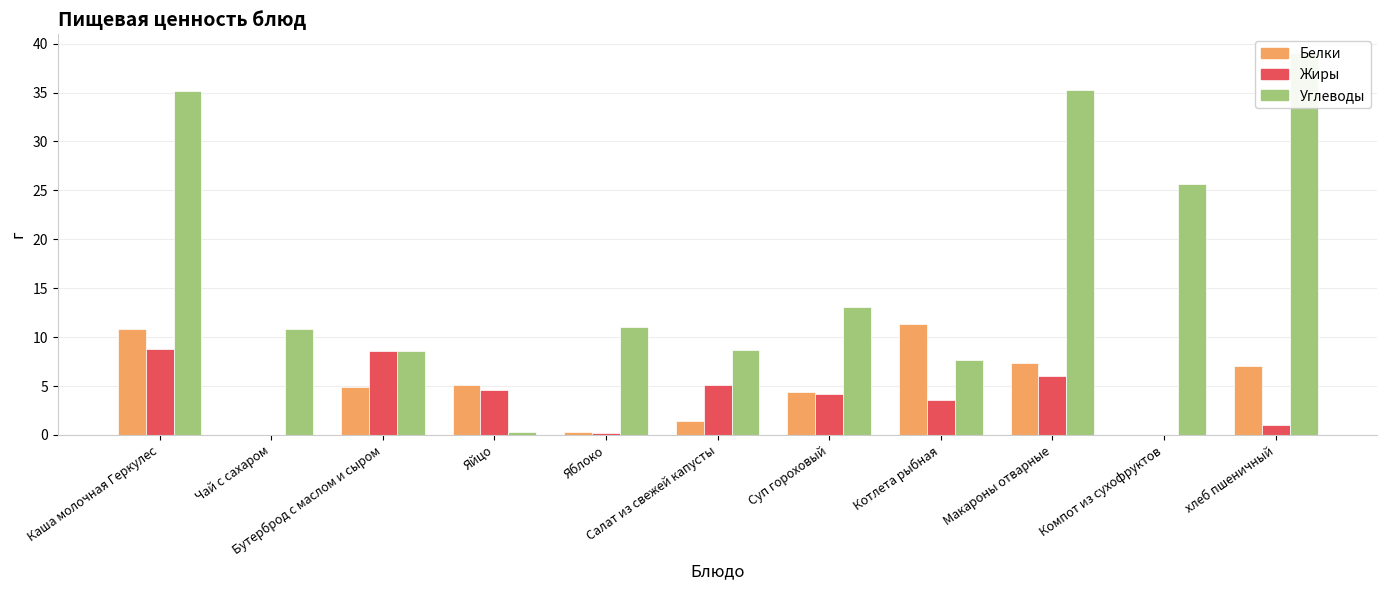

Which category has the highest value across all series?

хлеб пшеничный